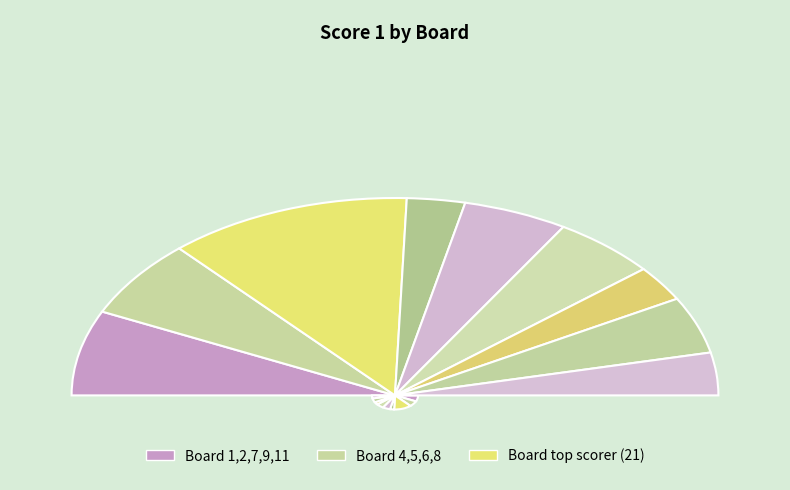

How many segments does this pie chart have?

9